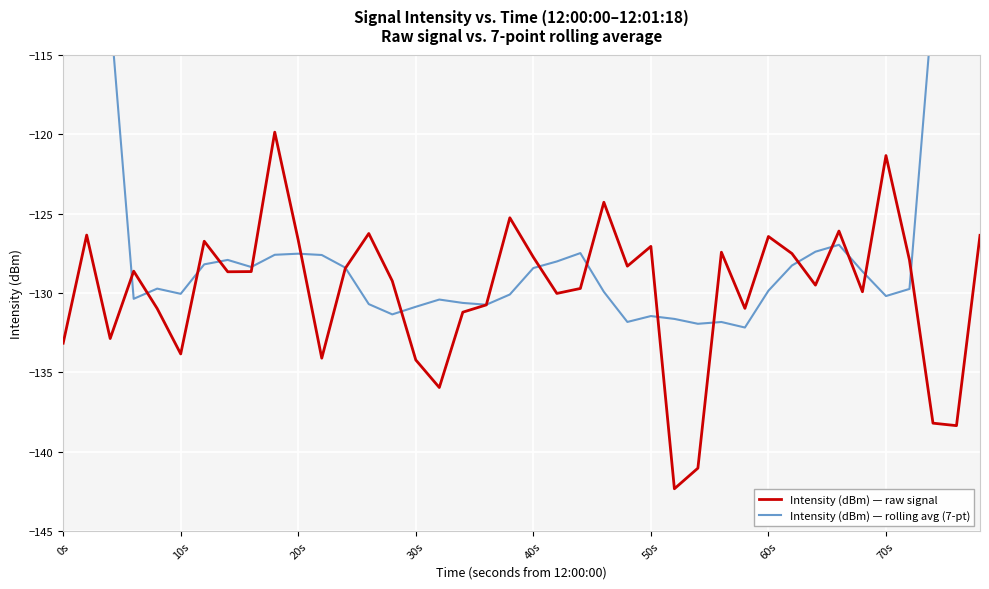

What is the minimum value for Intensity (dBm) — raw signal?

-142.3